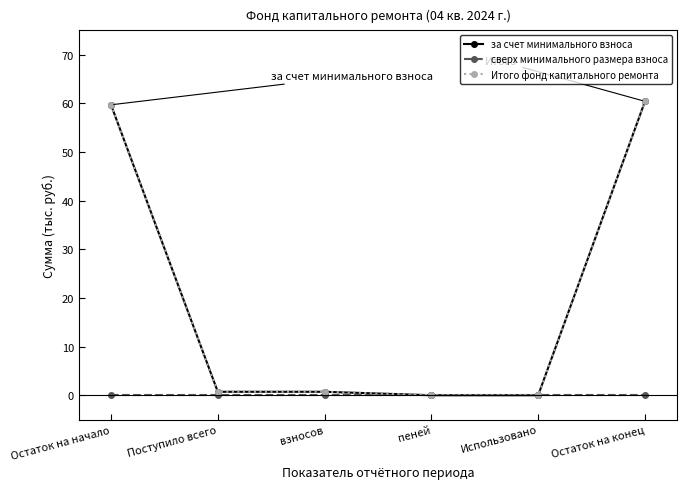

At Остаток на конец, list the series in order from smallest to largest.

сверх минимального размера взноса, за счет минимального взноса, Итого фонд капитального ремонта